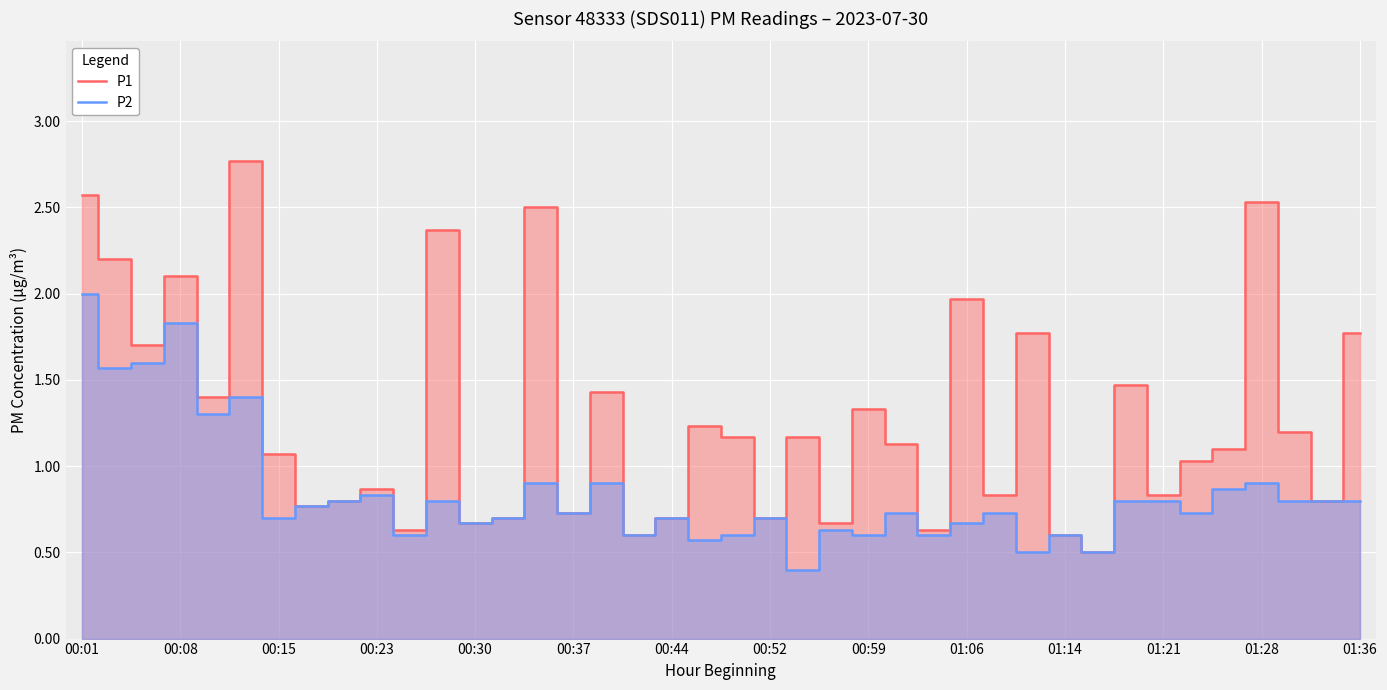

What is the label of the 1st point from the left?

00:01